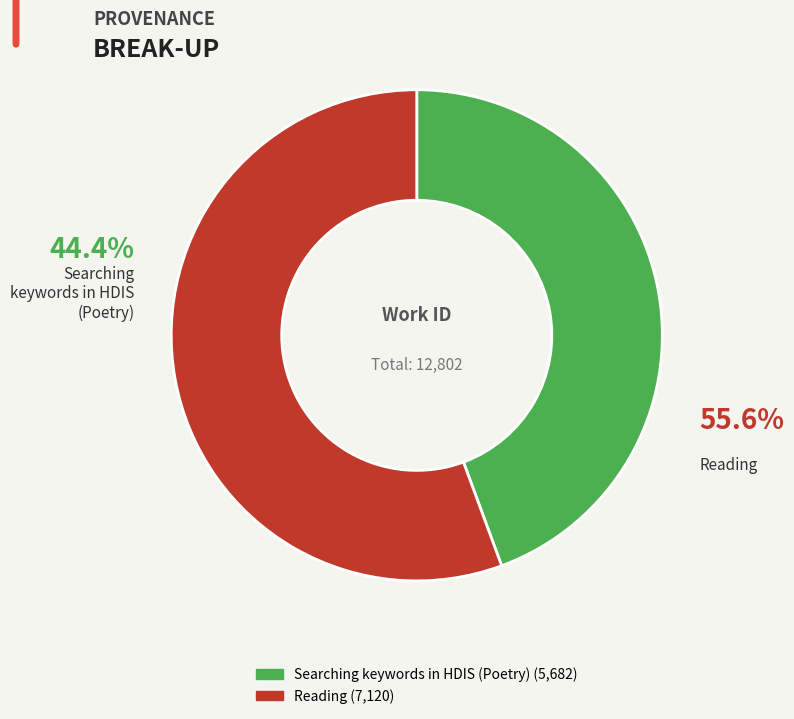

Combined, do Searching keywords in HDIS (Poetry) and Reading account for over 50%?

Yes